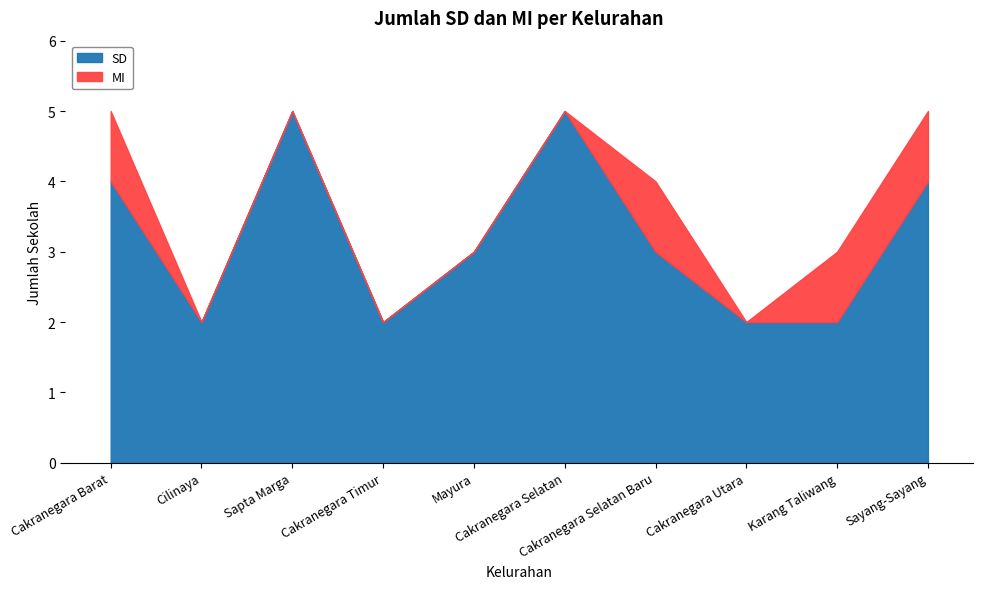

Approximately how many times larger is the value at Cakranegara Utara compared to Sayang-Sayang?

0.5